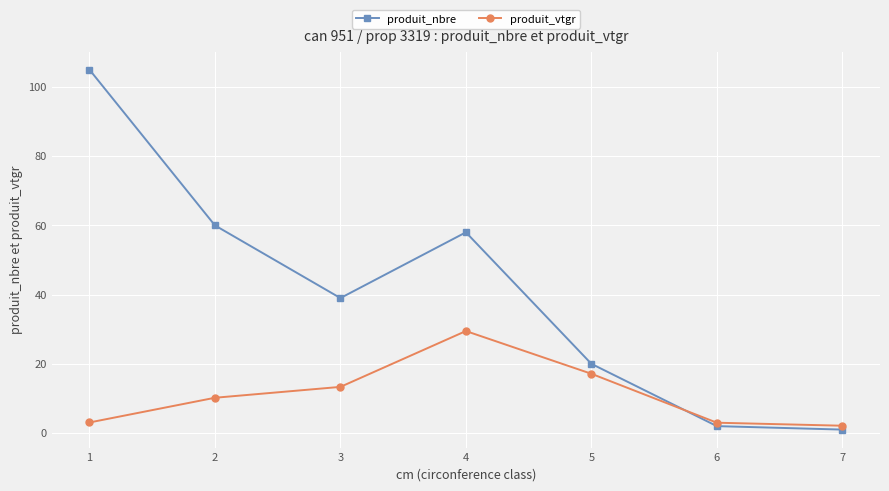

What is the difference between the produit_vtgr values at 5 and 7?

15.0